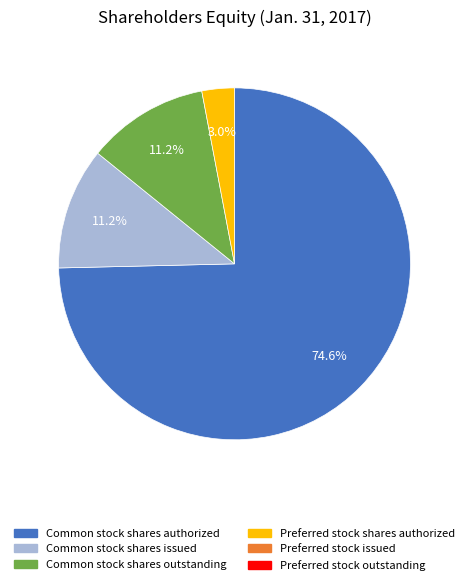

Does any single category account for the majority?

Yes